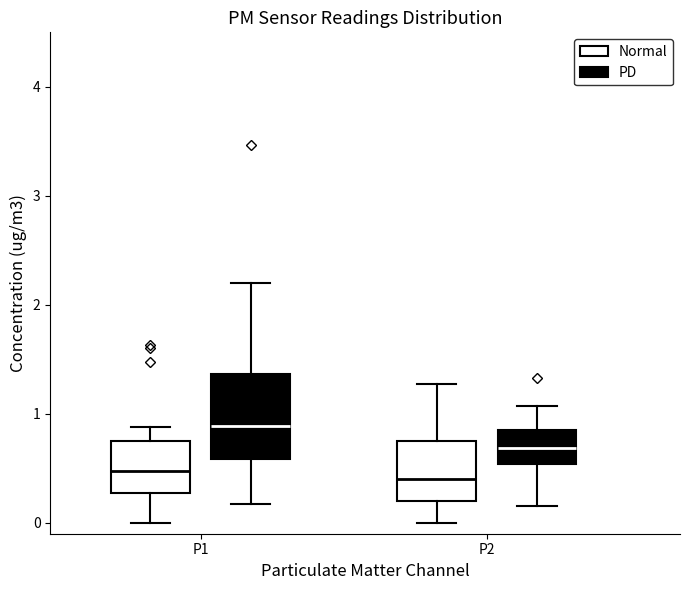

Where does the lower whisker of the box for P1 (Normal) end on the y-axis? The values are not printed on the chart, so give them approximately, as read against the axis.

0.0